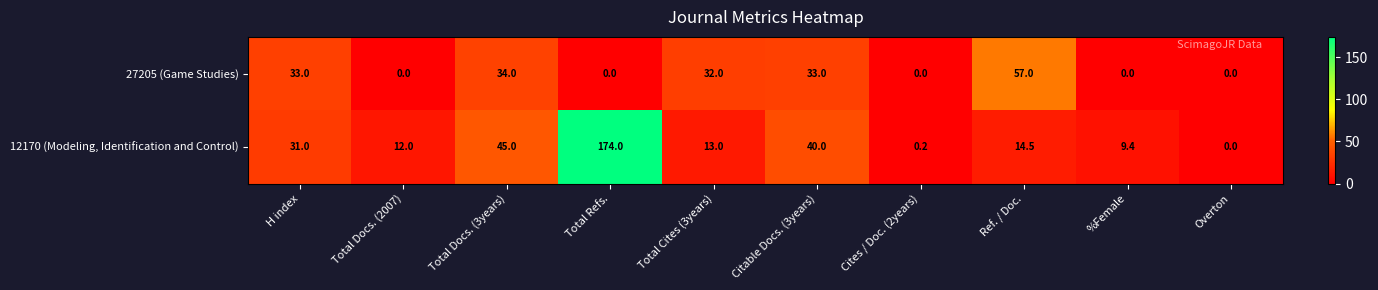

At how many categories does at least one series exceed 10?

7